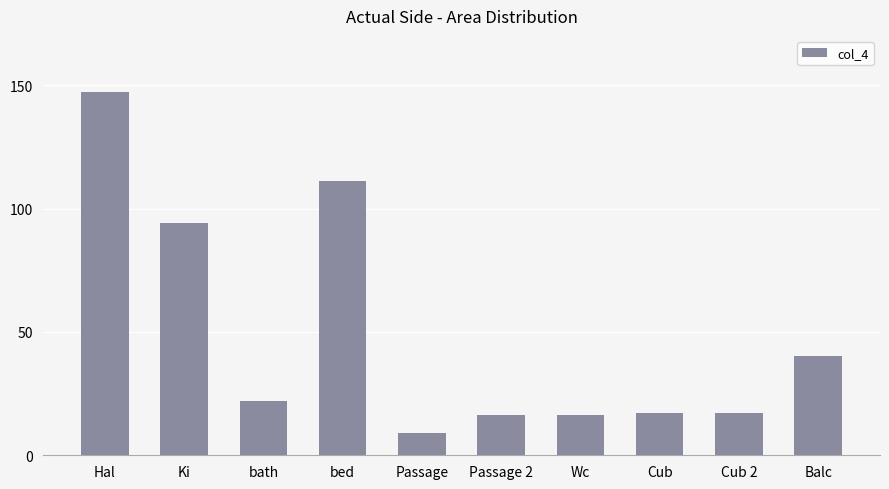

What is the value of the 1st bar from the left?

147.4